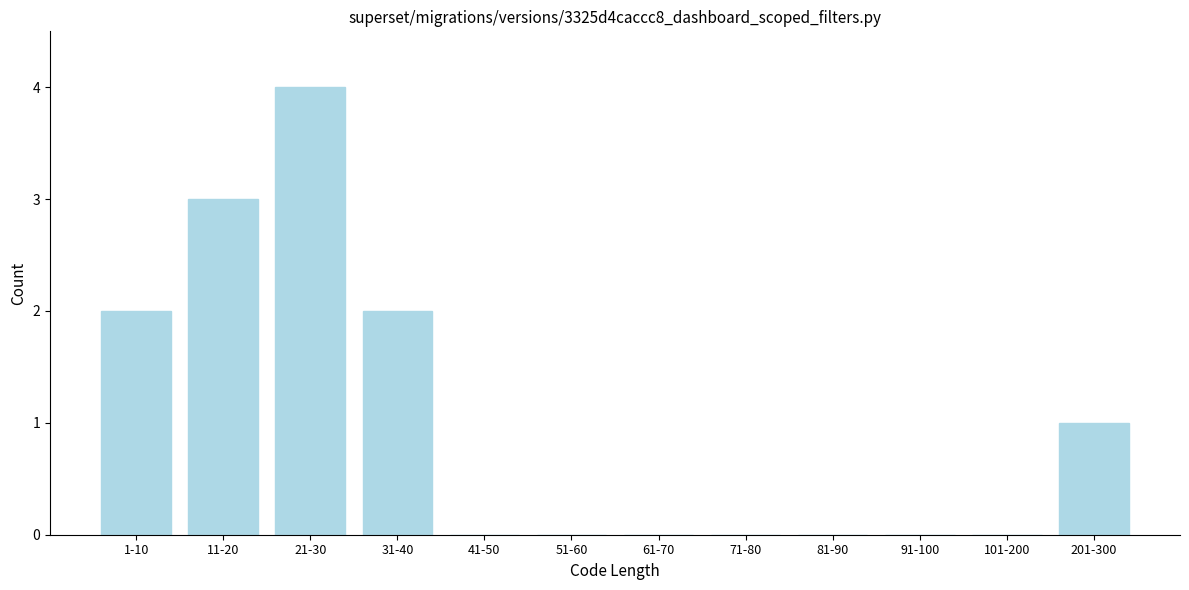

Reading left to right, extract all data points from this chart.

1-10=2	11-20=3	21-30=4	31-40=2	41-50=0	51-60=0	61-70=0	71-80=0	81-90=0	91-100=0	101-200=0	201-300=1